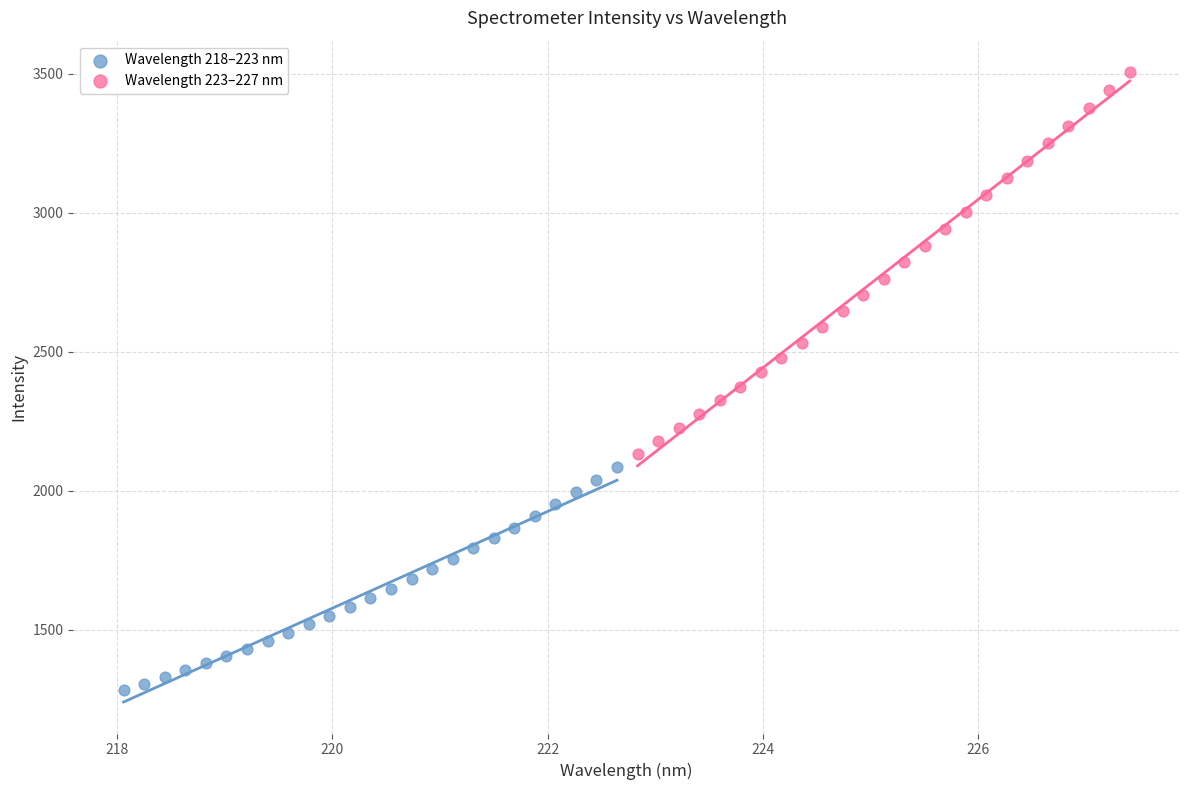

Which series reaches the maximum Y coordinate?

Wavelength 223–227 nm